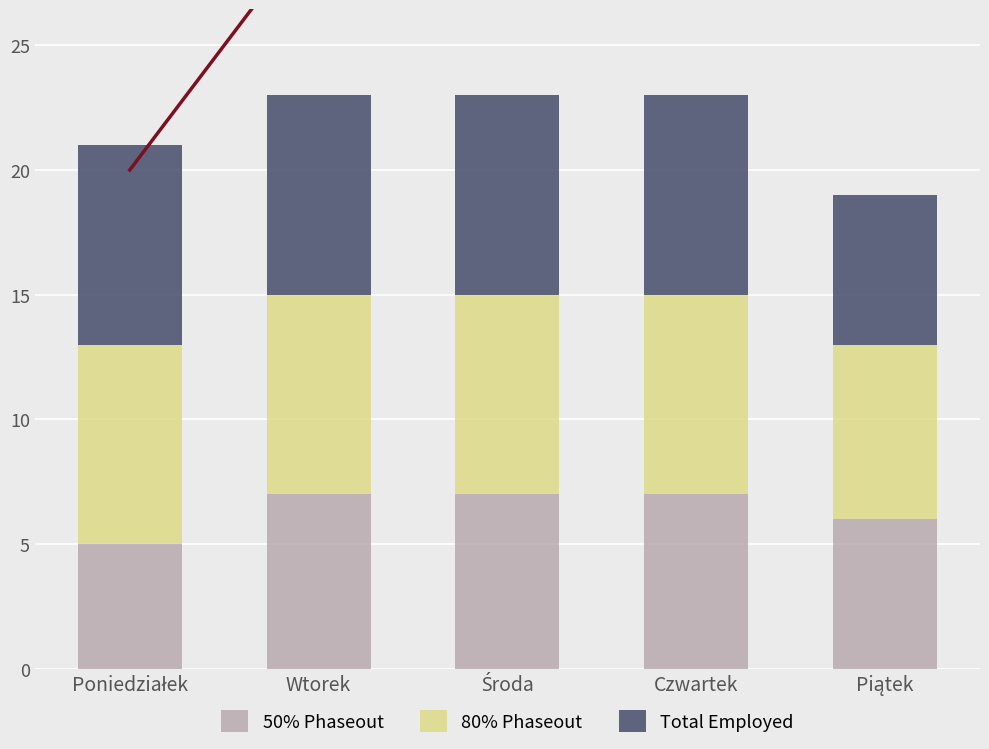

Count the number of data series in this chart.

3